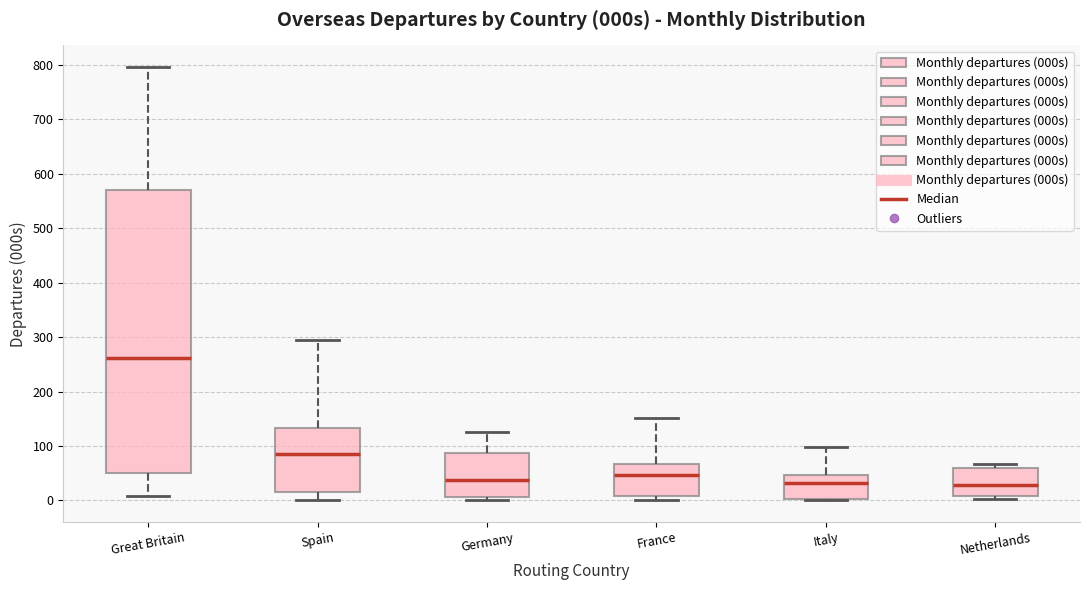

Which box is the tallest, from its lower edge to its upper edge?

Great Britain